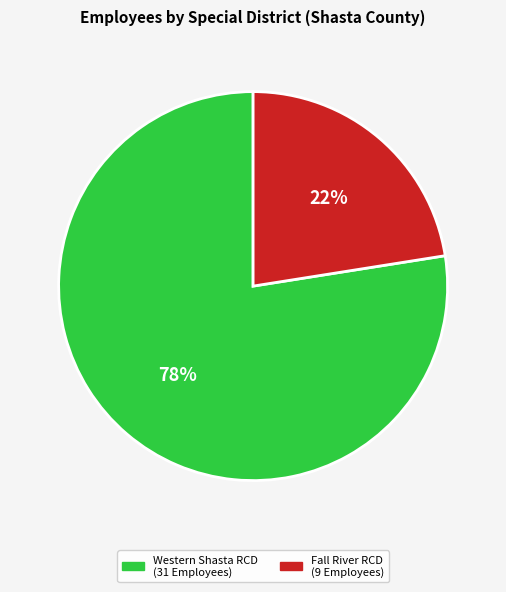

Is there a majority slice in this chart?

Yes